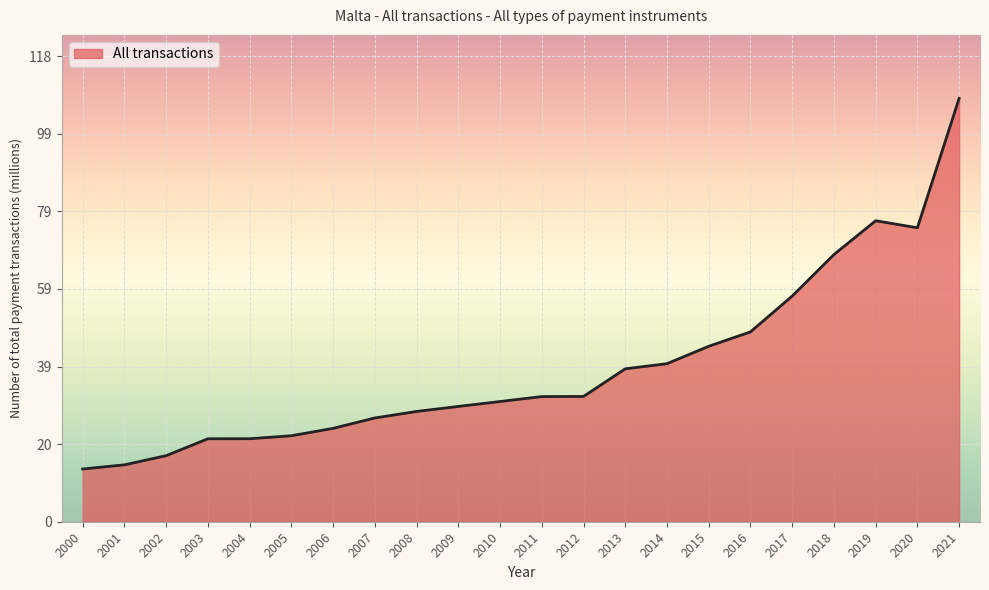

Which category has the highest value across all series?

2021